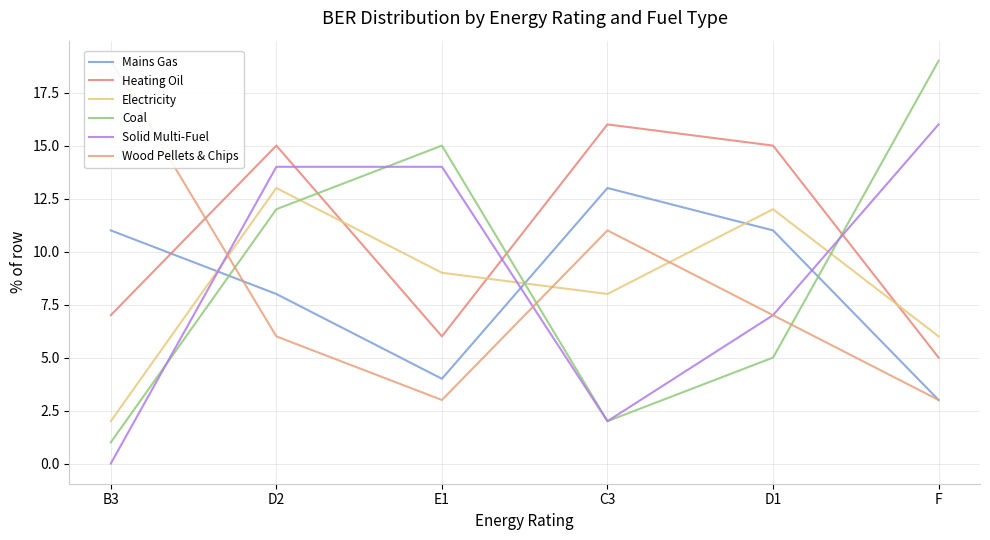

Which label corresponds to the smallest value in the chart?

B3